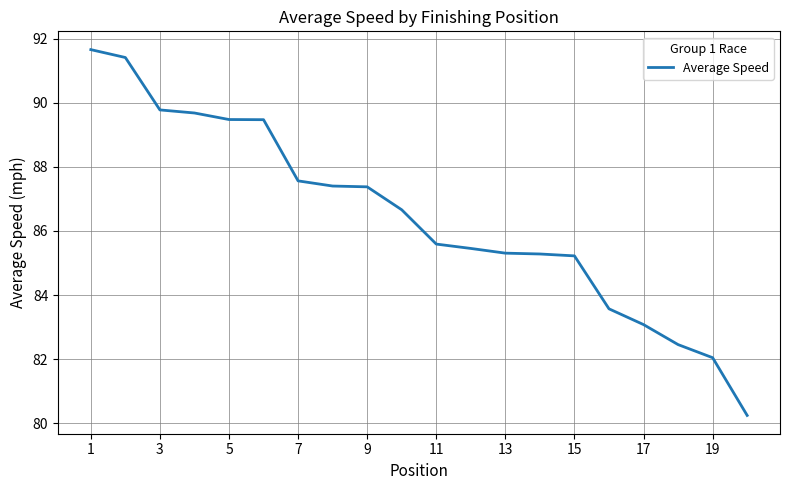

Is this an area chart (filled region under the line)?

No